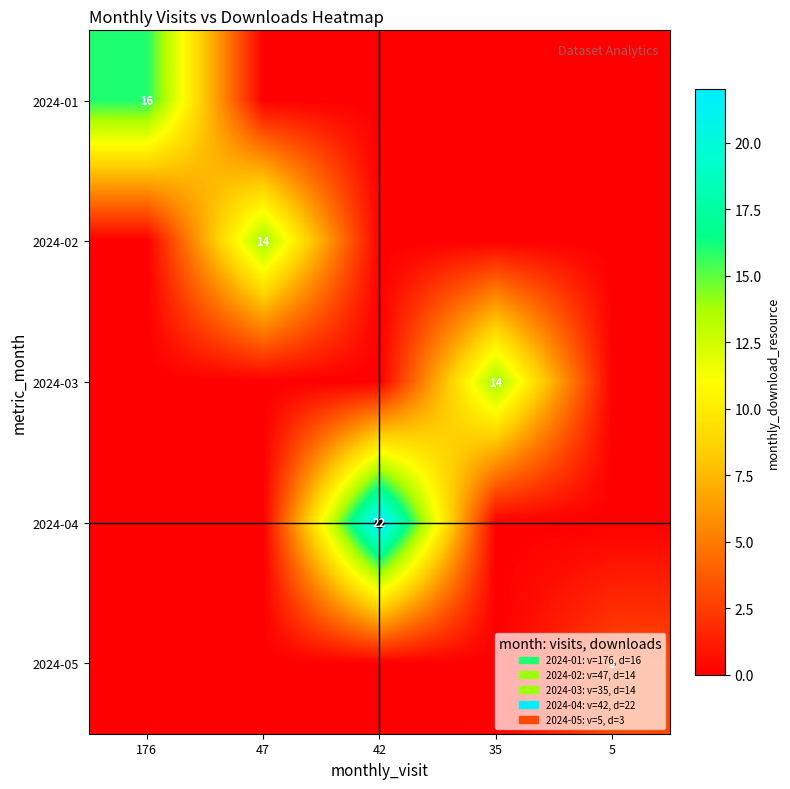

Which label corresponds to the largest value in the chart?

42